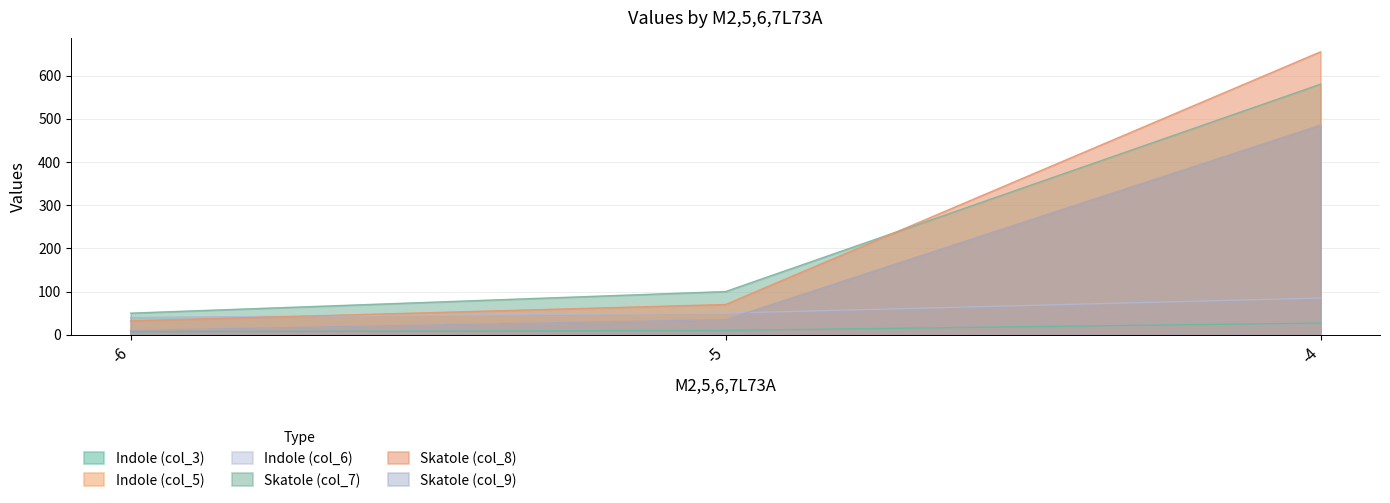

What is the spread (max minus min) of values at -4?

628